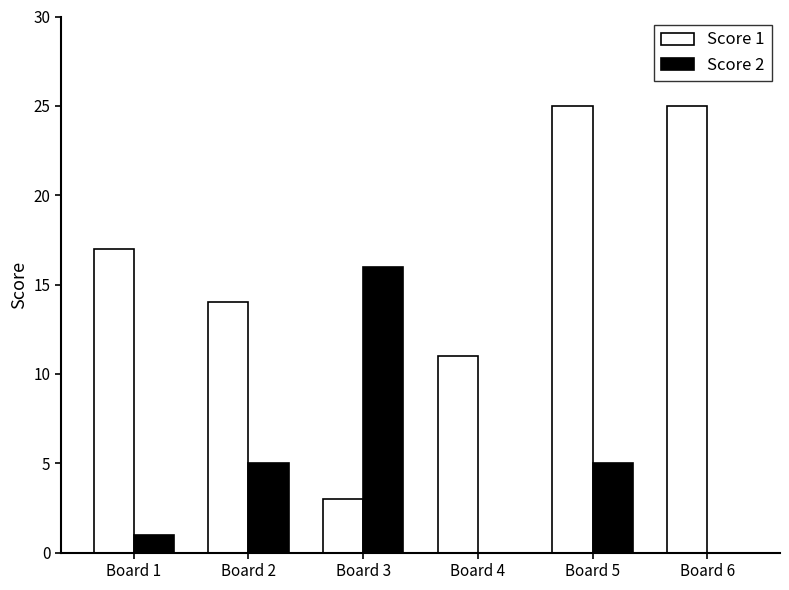

Between Board 1 and Board 6, which series saw the biggest shift?

Score 1